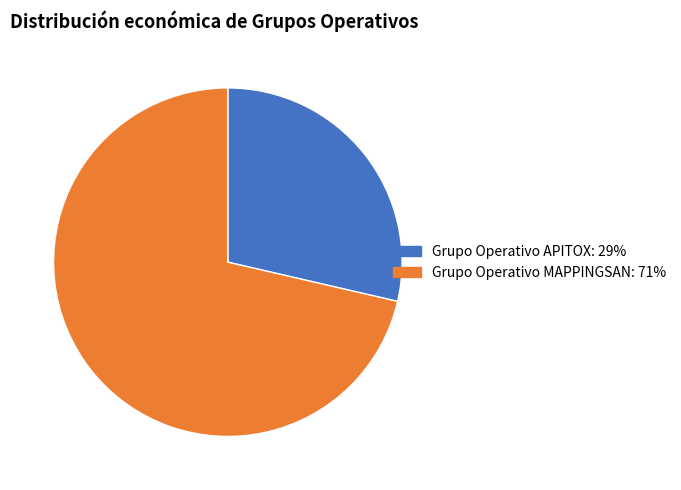

What is the ratio of the value at Grupo Operativo APITOX to the value at Grupo Operativo MAPPINGSAN?

0.4